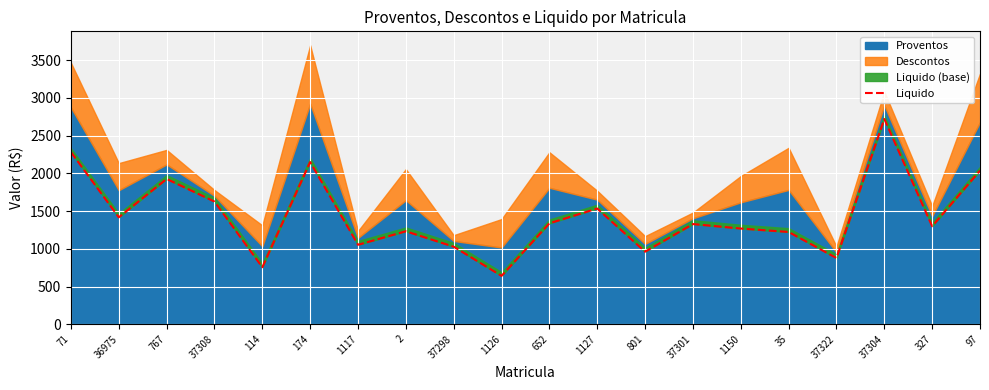

The value at 37298 is 1027.7. True or false?

True